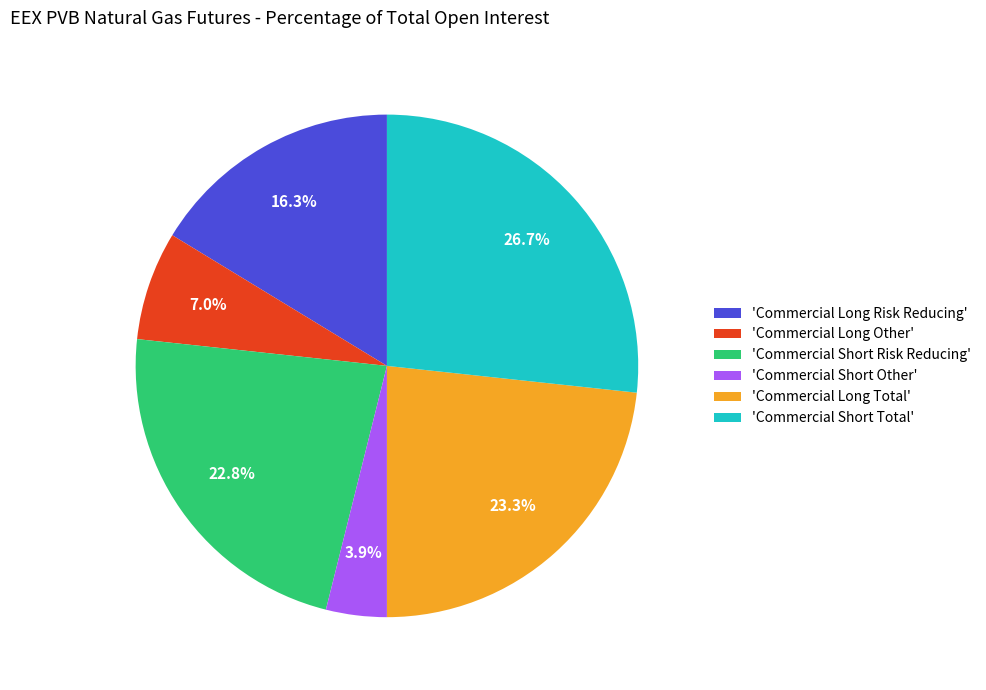

Approximately how many times larger is the value at 'Commercial Short Total' compared to 'Commercial Long Total'?

1.1